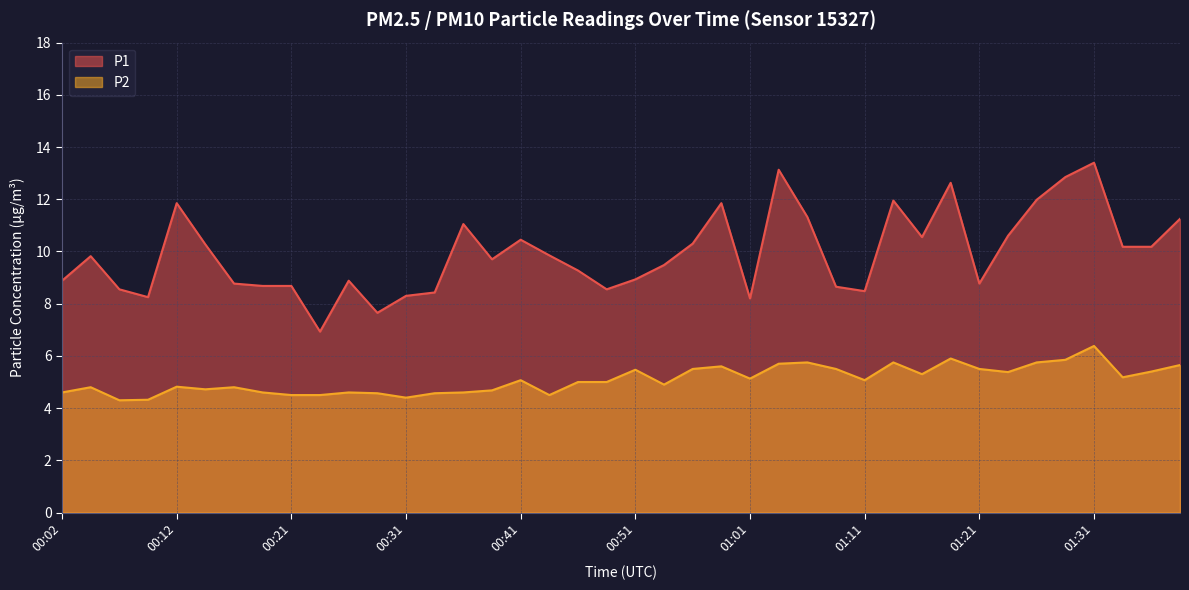

What is the total value across all series at 00:07?

12.9